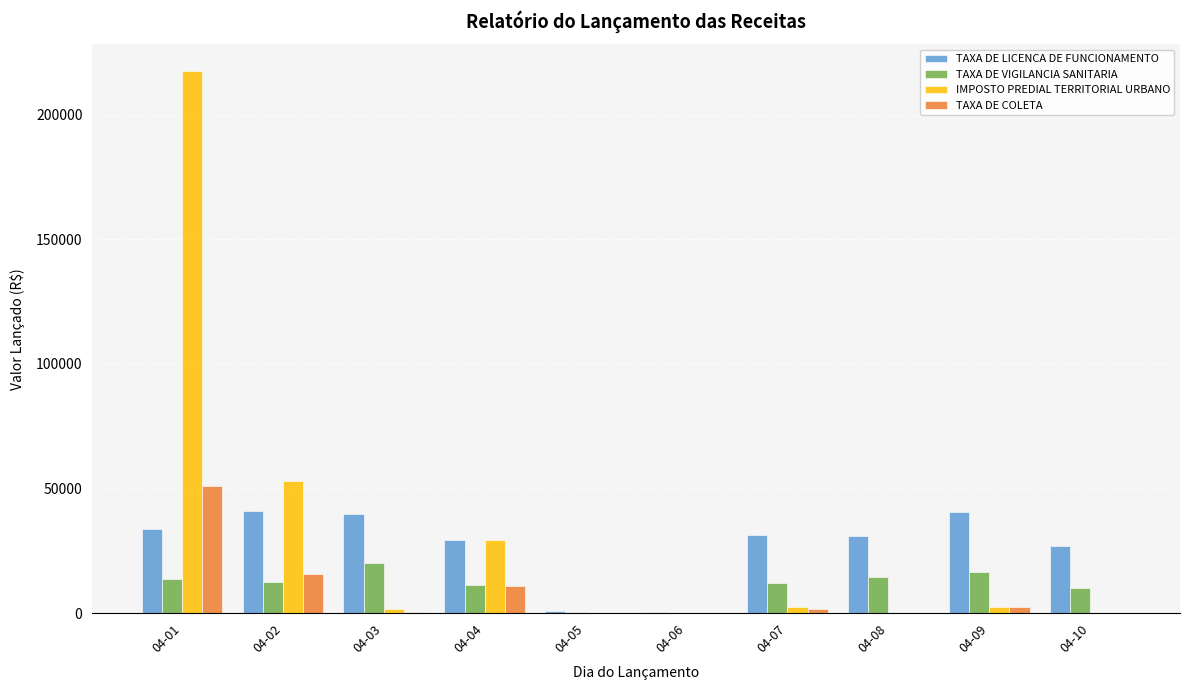

How many categories are shown in the chart?

10